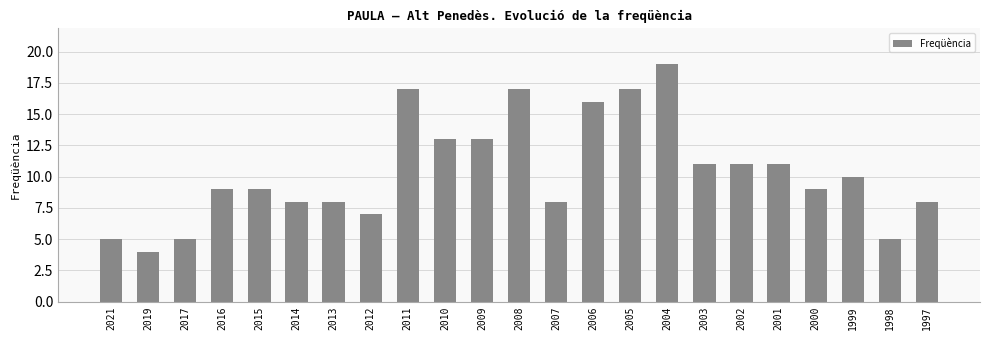

What is the difference between the maximum and minimum values?

15